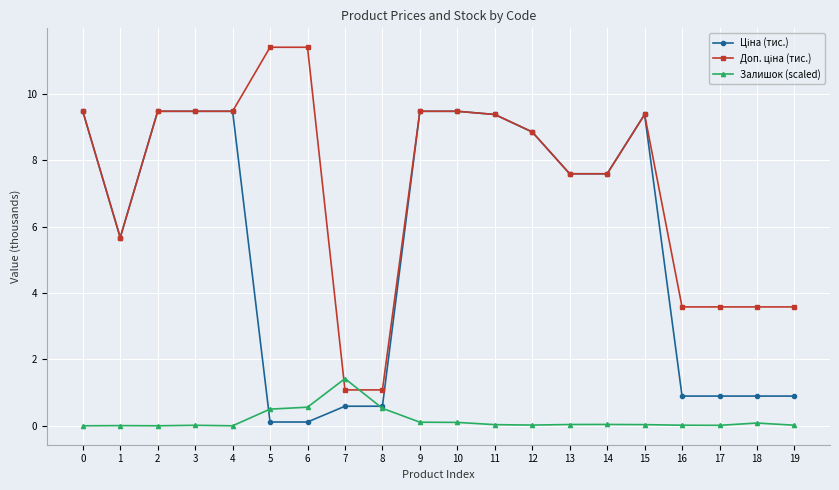

What is the maximum value shown in the chart?

11.4